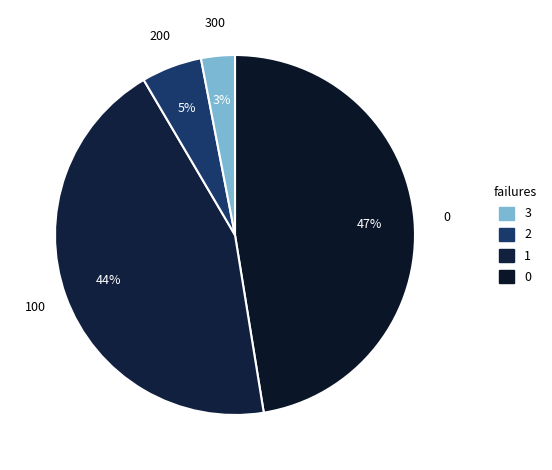

How many segments does this pie chart have?

4